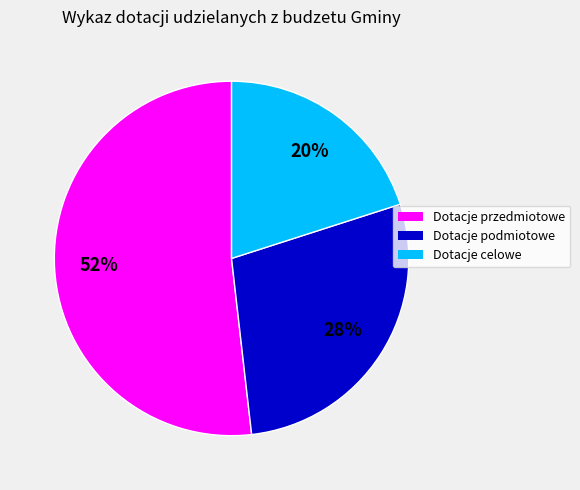

Approximately how many times larger is the value at Dotacje przedmiotowe compared to Dotacje celowe?

2.6